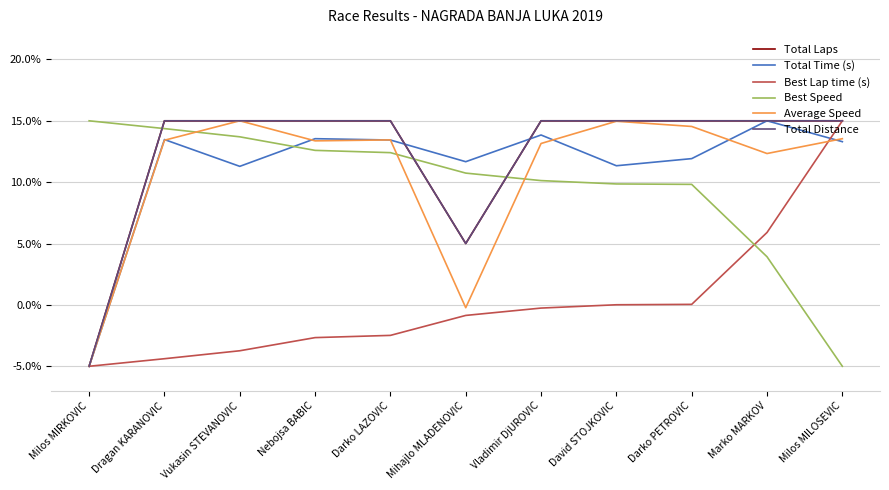

Does the chart display data point markers on the line(s)?

No